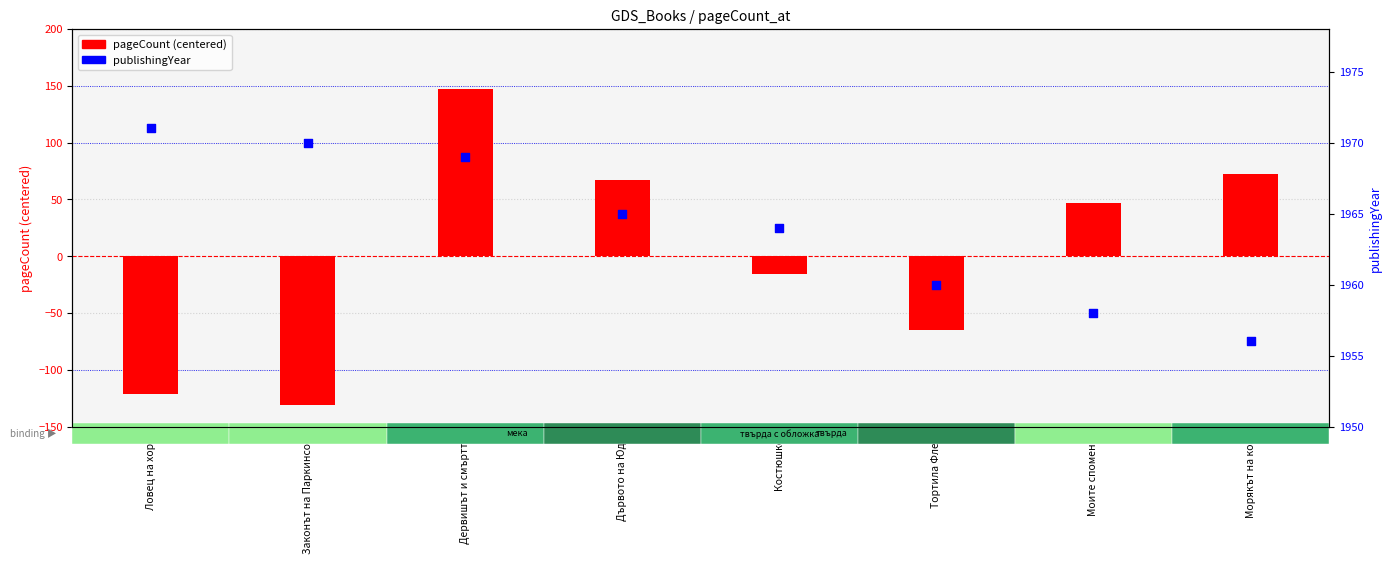

At how many categories does at least one series exceed 1187?

8